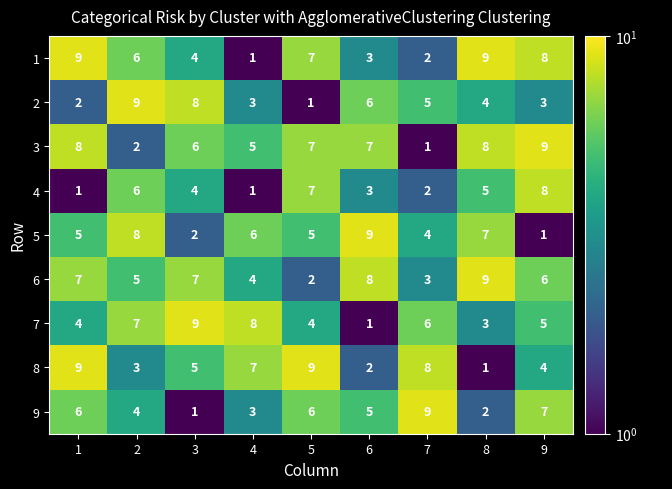

Which category has the lowest value in the 7 series?

6